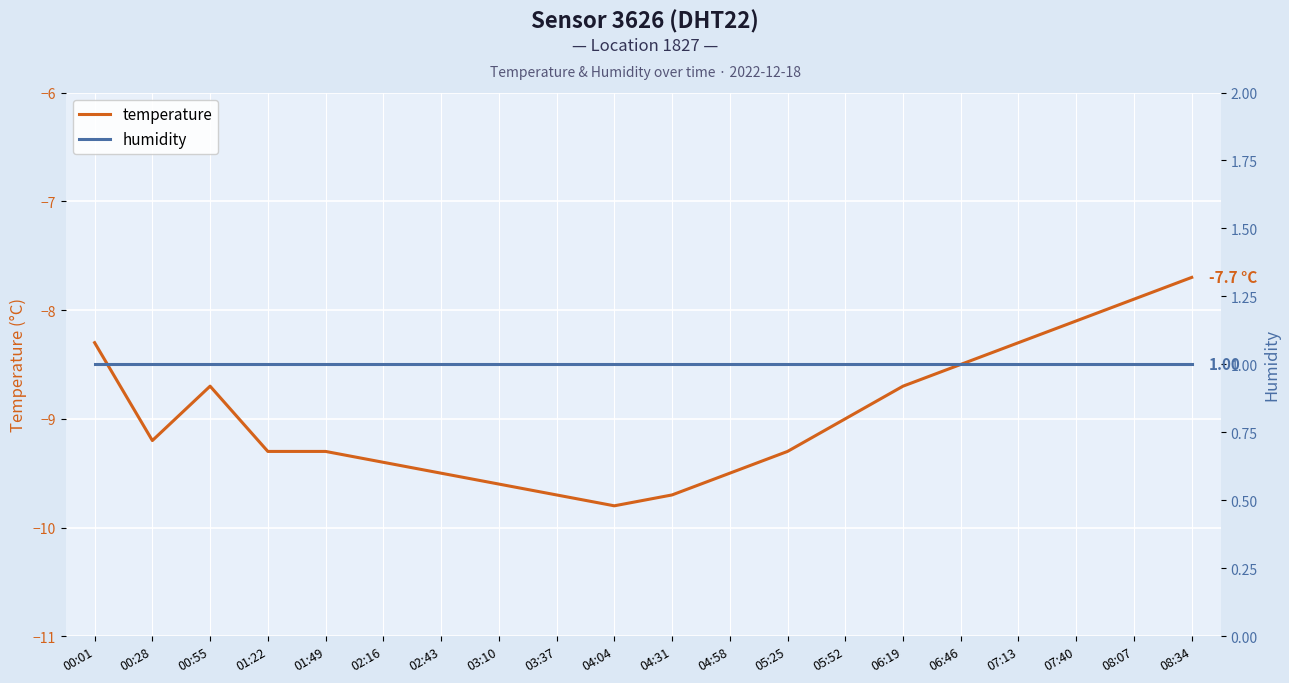

Count the number of categories in the chart.

20